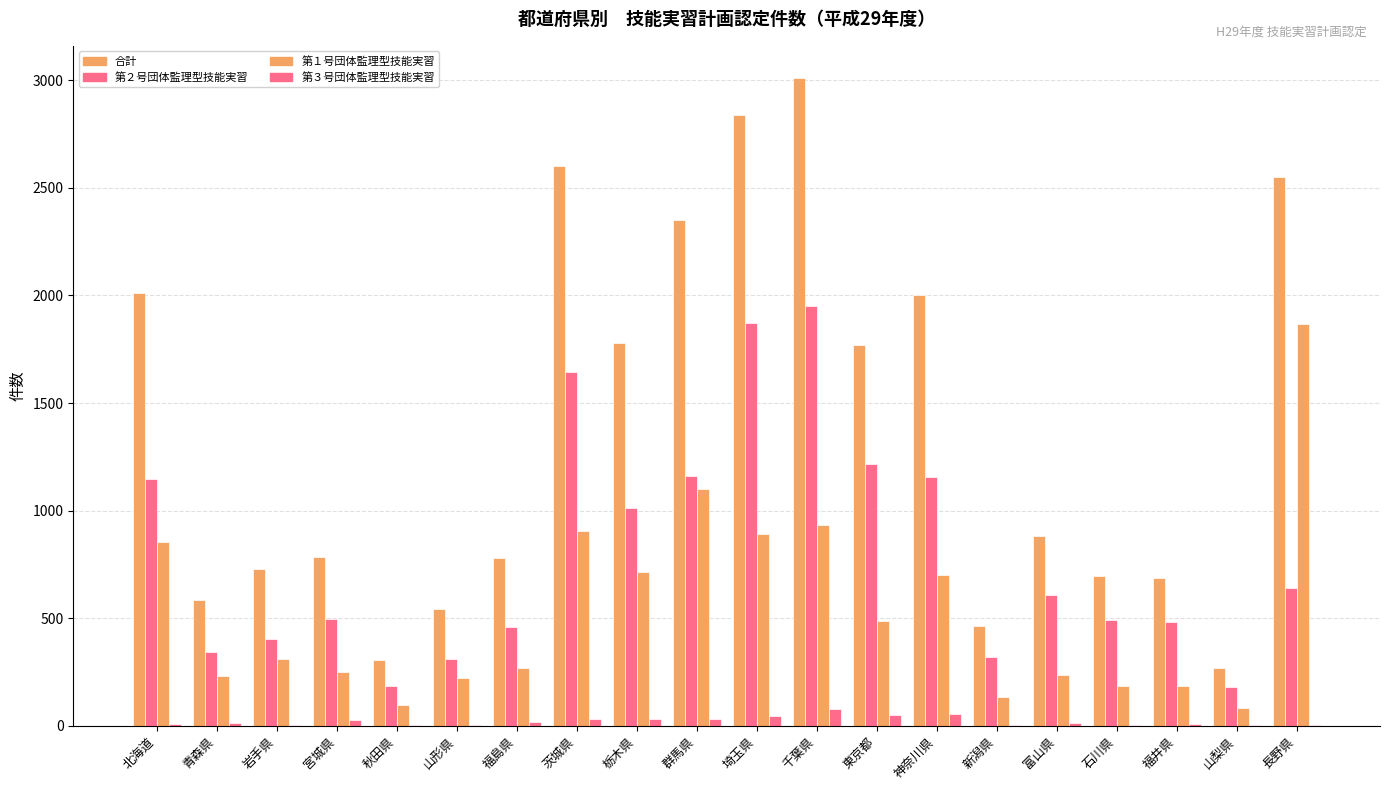

What position from the left is 長野県?

20